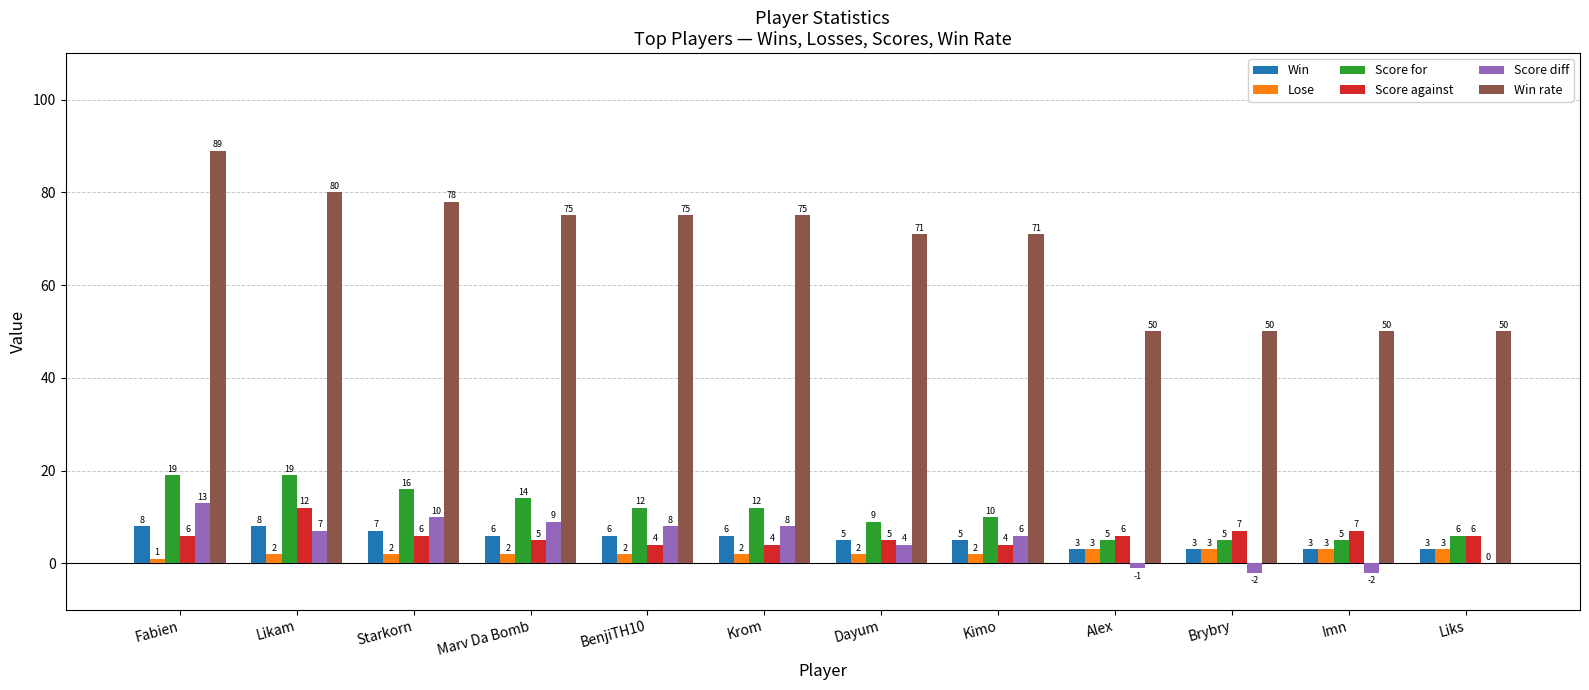

What is the difference between the Win values at Dayum and Alex?

2